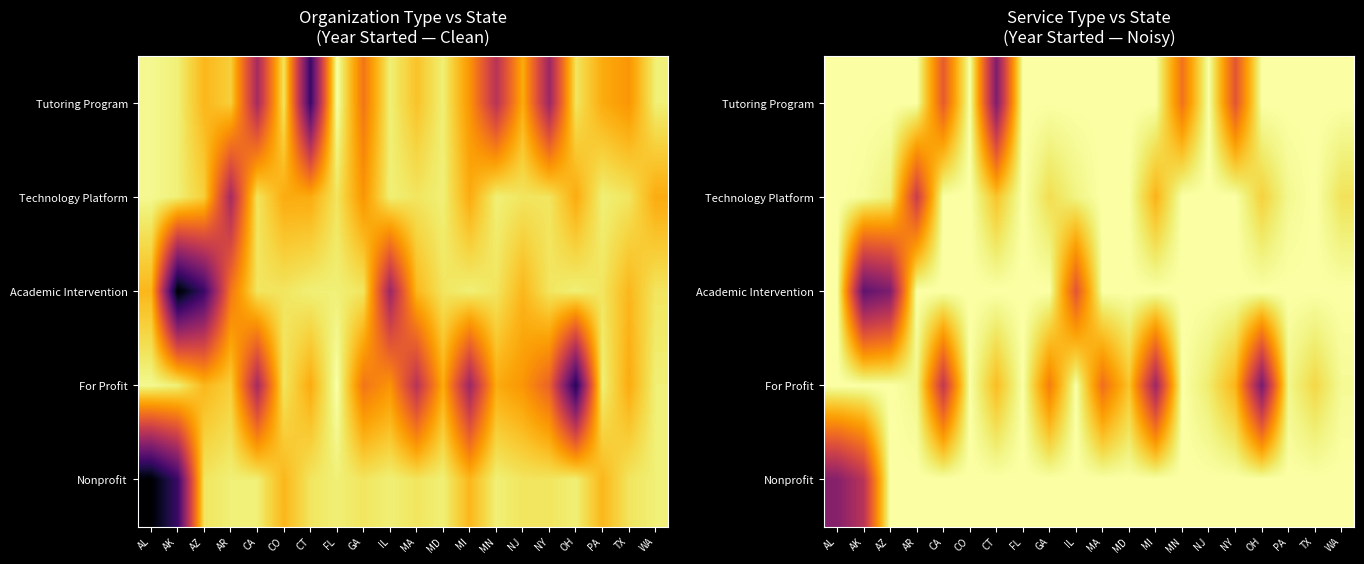

Which series has the largest range (max minus min)?

Academic Intervention